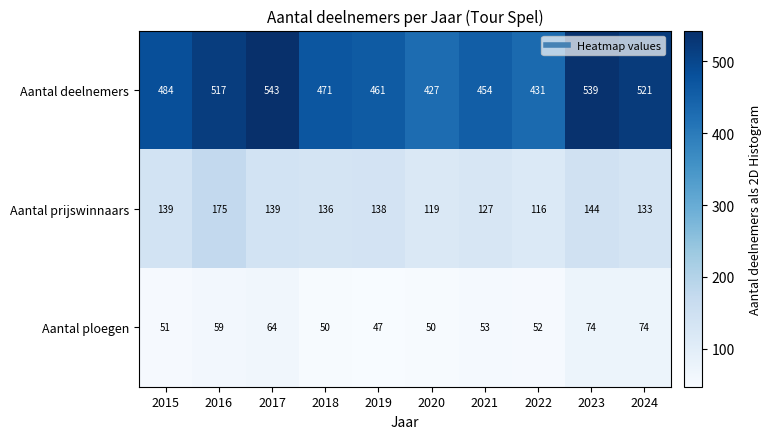

How many distinct data groups are displayed?

3